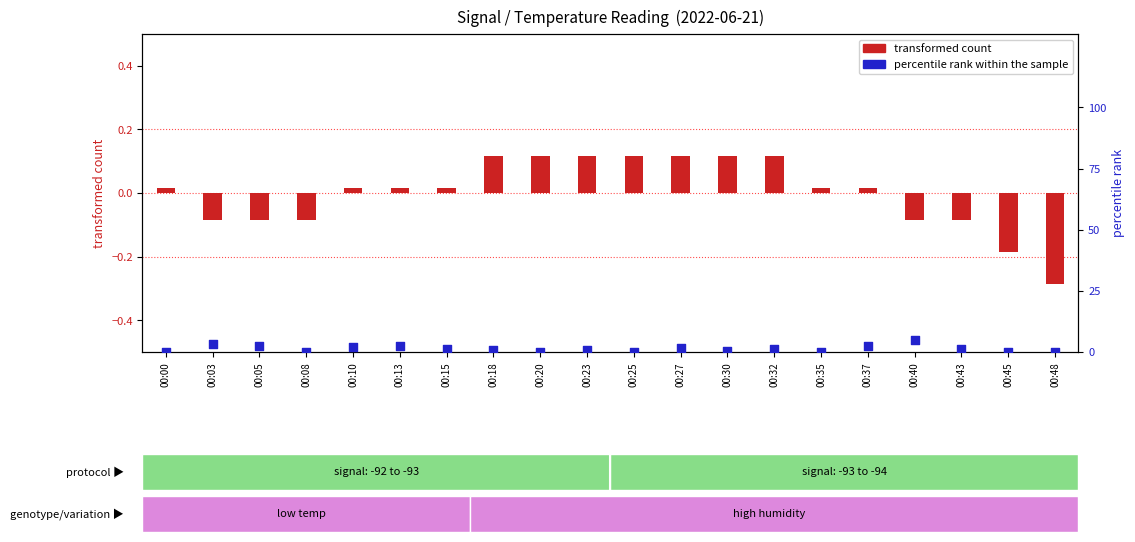

At which category is the sum across all series the highest?

00:40